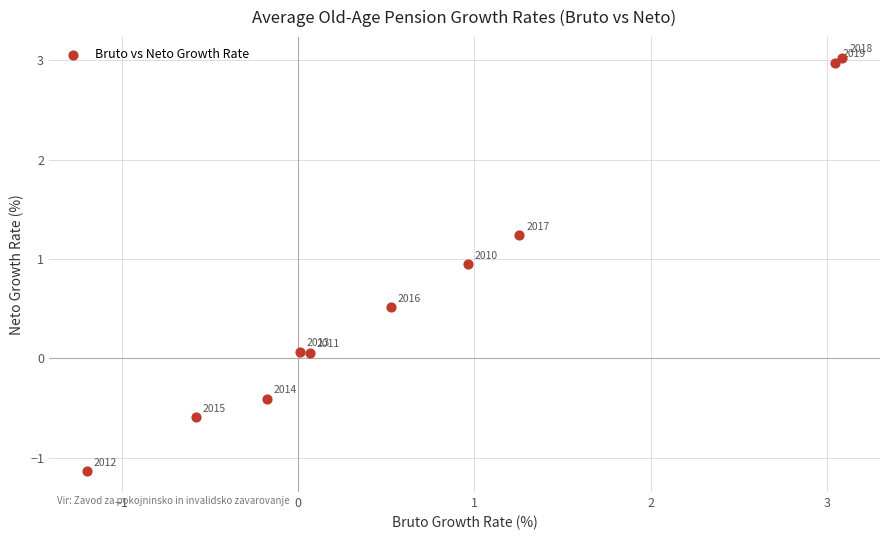

What is the range of Y values (max minus min)?

4.2